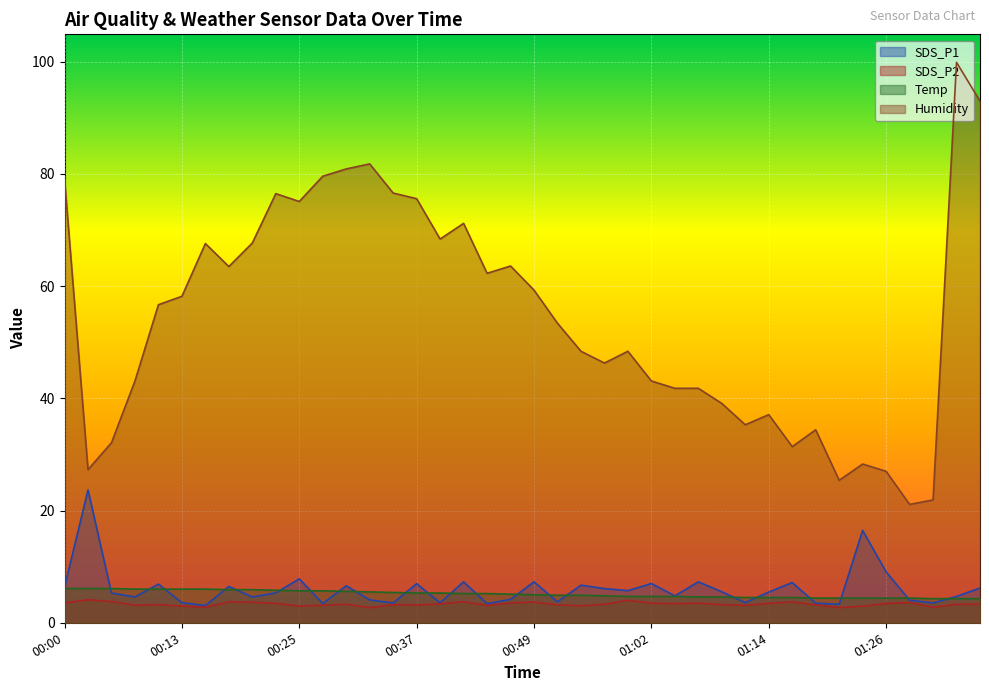

At which category does SDS_P2 reach its first local peak?

00:03